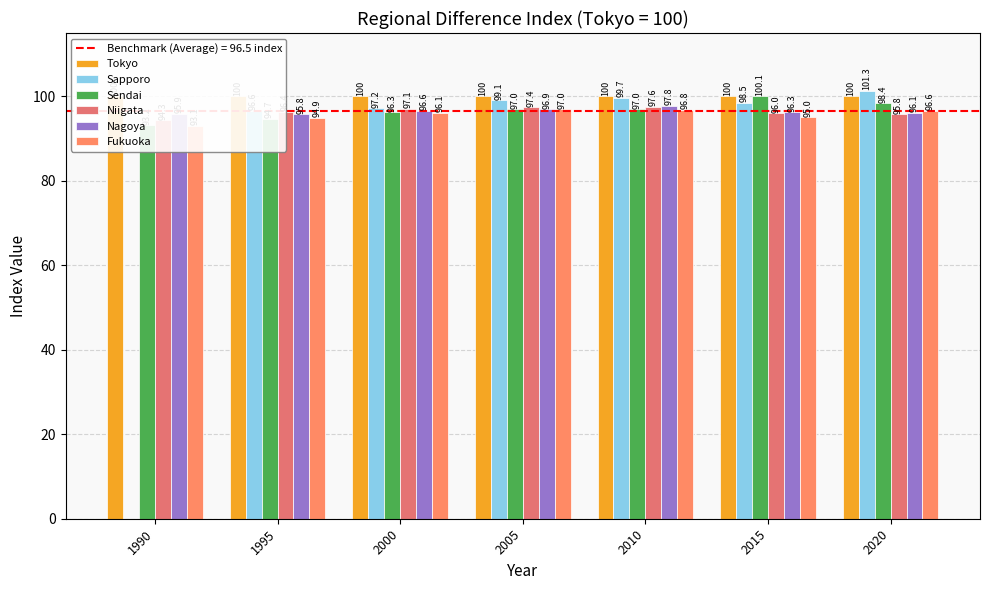

What are all the series names shown in the legend?

Tokyo, Sapporo, Sendai, Niigata, Nagoya, Fukuoka